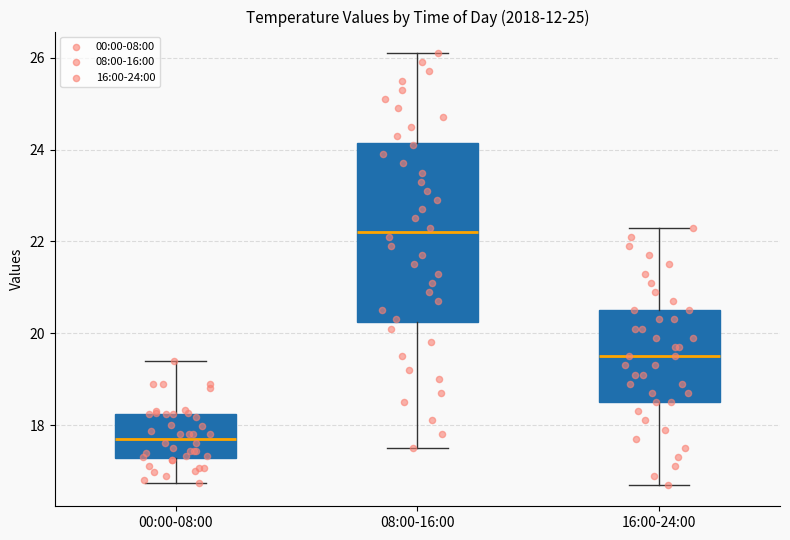

Reading left to right, read every box against the y-axis: the position of its median line, the range the box covers, and the ends of its whiskers. The values are not printed on the chart, so give them approximately, as read against the axis.

00:00-08:00: median 17.8, box 17.2 to 18.2, whiskers 16.8 to 19.4
08:00-16:00: median 22.2, box 20.2 to 24.2, whiskers 17.6 to 26.2
16:00-24:00: median 19.6, box 18.6 to 20.6, whiskers 16.8 to 22.4